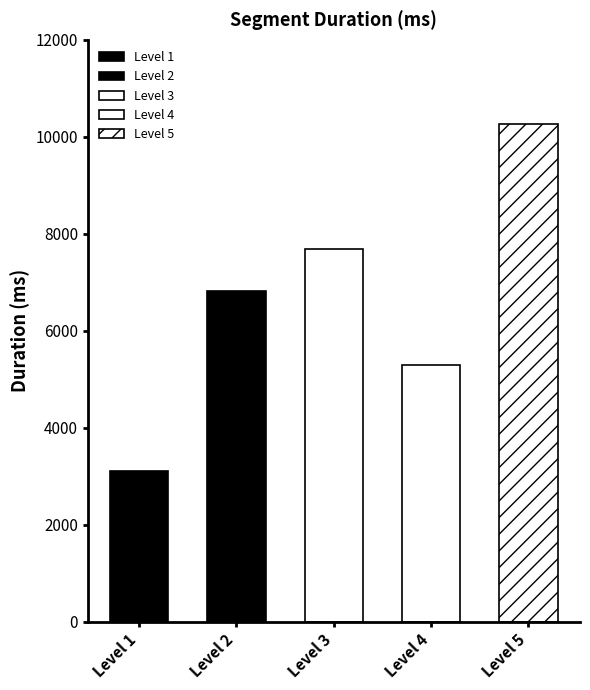

Reading left to right, transcribe all the data shown in this chart.

Level 1=3101	Level 2=6824	Level 3=7685	Level 4=5298	Level 5=10259